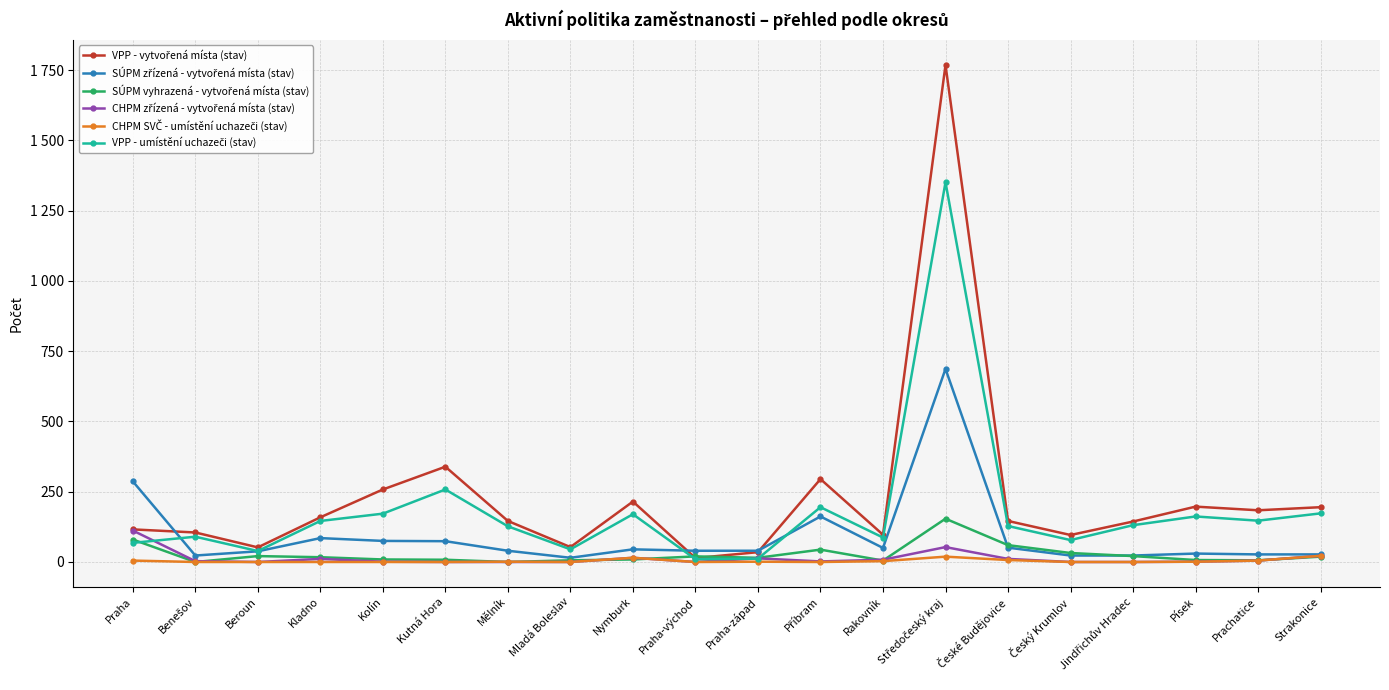

After their last crossing, which series has the higher values: SÚPM vyhrazená - vytvořená místa (stav) or CHPM SVČ - umístění uchazeči (stav)?

CHPM SVČ - umístění uchazeči (stav)